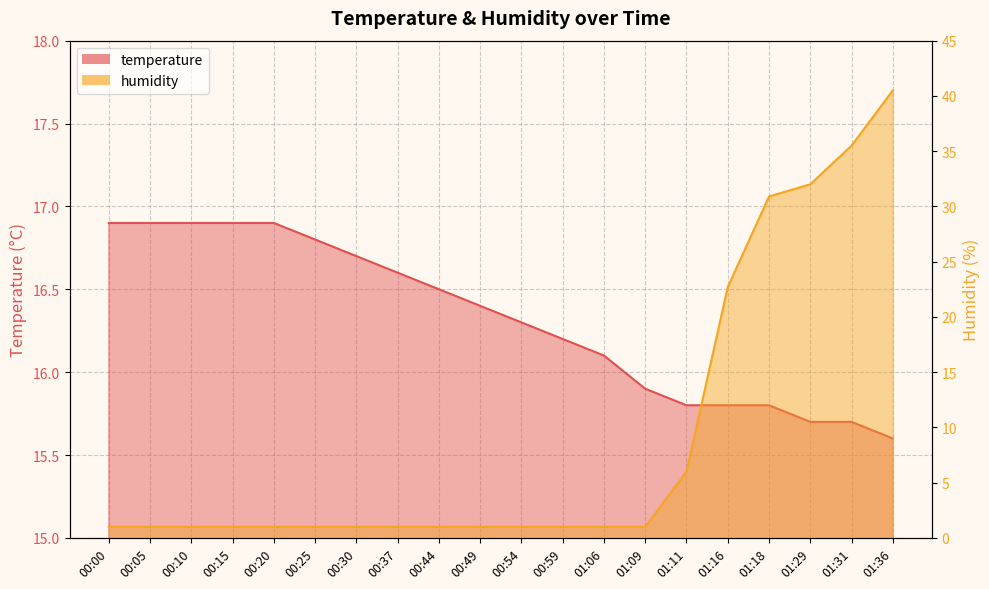

True or false: humidity has a value of 1.8 at 01:06.

False